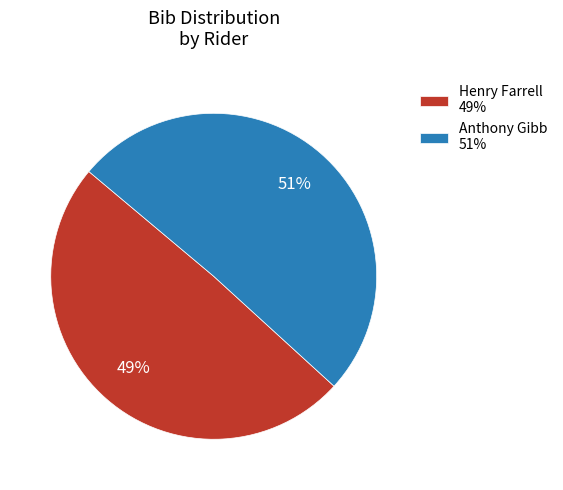

To the nearest percent, what is the combined percentage of Henry Farrell 49% and Anthony Gibb 51%?

100%